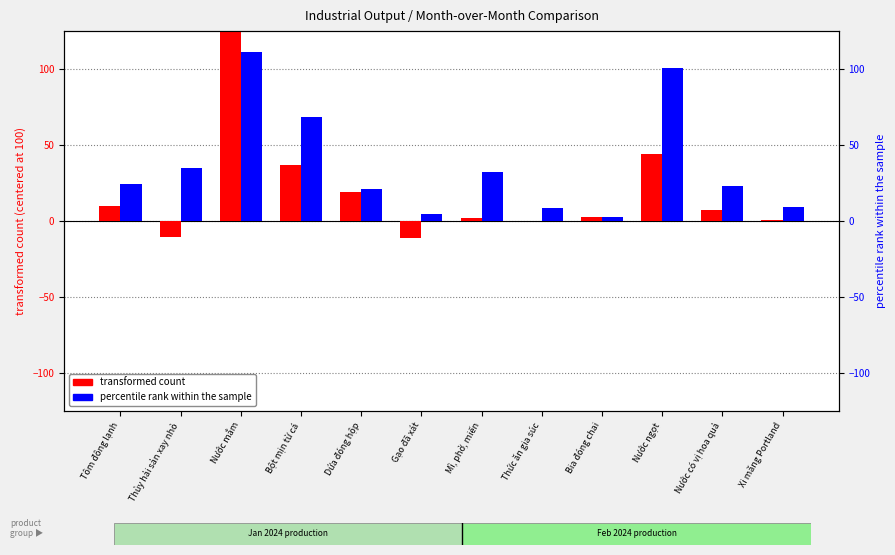

Which series has the largest range (max minus min)?

transformed count